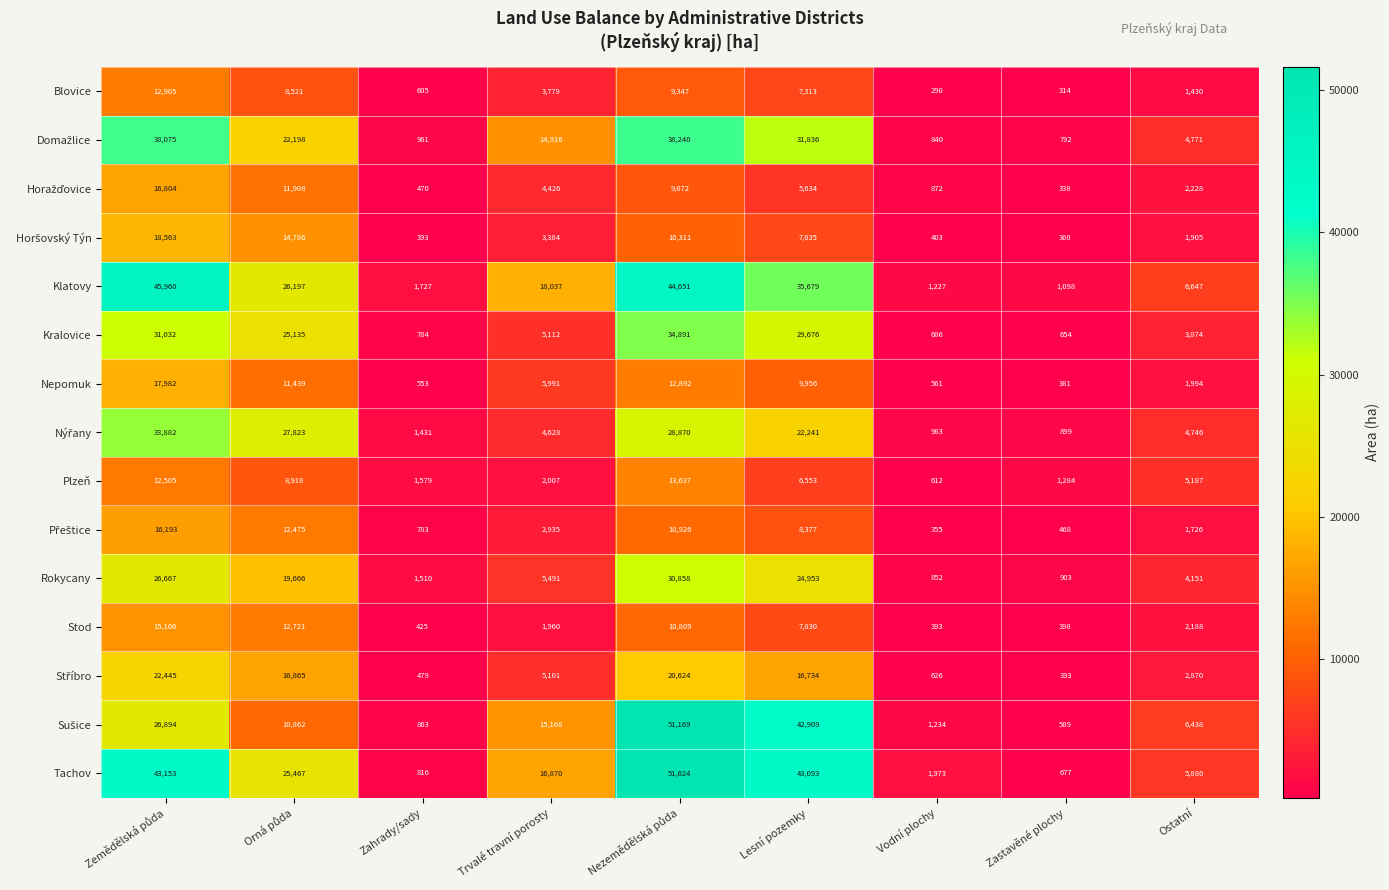

What is the smallest value displayed?

290